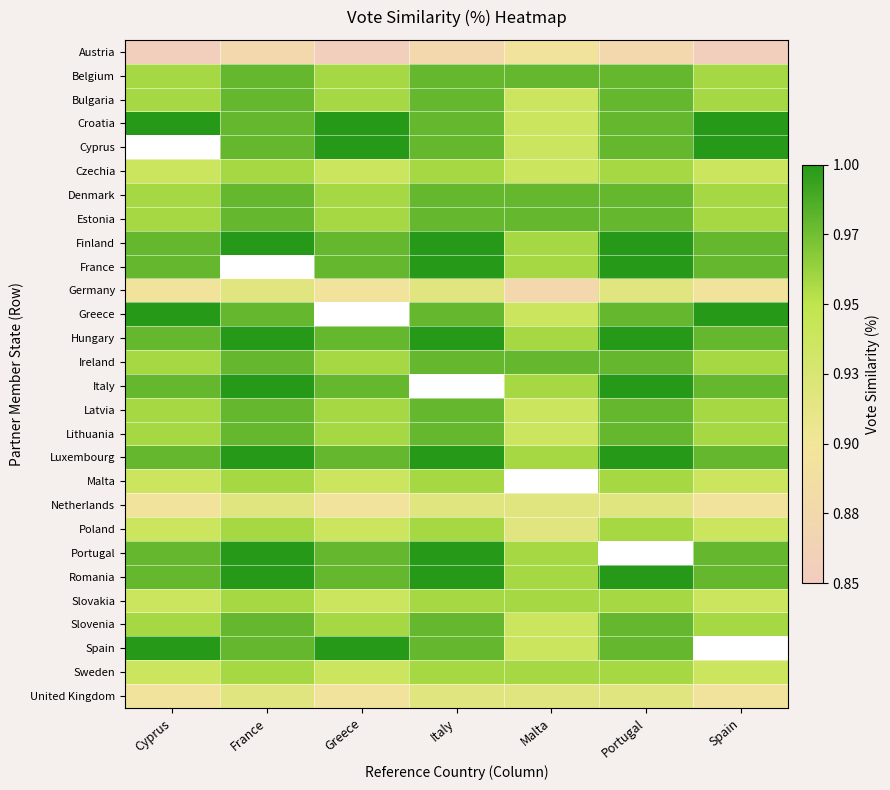

How many data points does each series have?

7